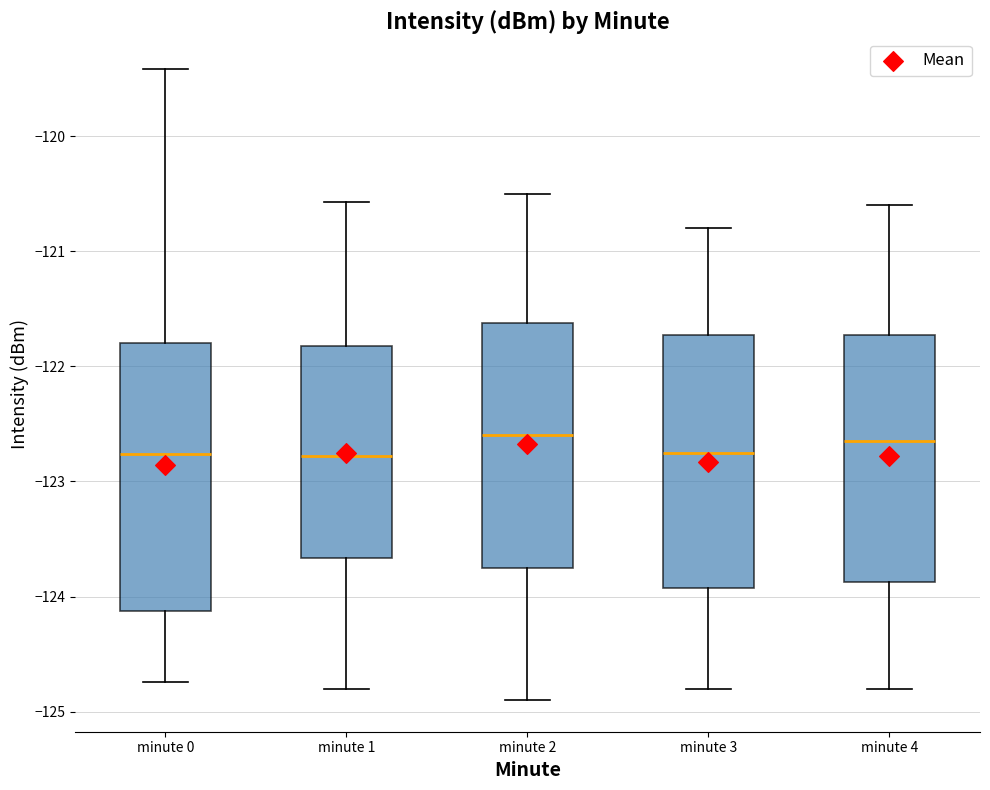

Reading left to right, transcribe this box plot: for each box, give where its median line is, the range the box spans, and where its two whiskers end, as read against the y-axis. The values are not printed on the chart, so give them approximately, as read against the axis.

minute 0: median -122.8, box -124.1 to -121.8, whiskers -124.7 to -119.4
minute 1: median -122.8, box -123.7 to -121.8, whiskers -124.8 to -120.6
minute 2: median -122.6, box -123.7 to -121.6, whiskers -124.9 to -120.5
minute 3: median -122.7, box -123.9 to -121.7, whiskers -124.8 to -120.8
minute 4: median -122.6, box -123.9 to -121.7, whiskers -124.8 to -120.6